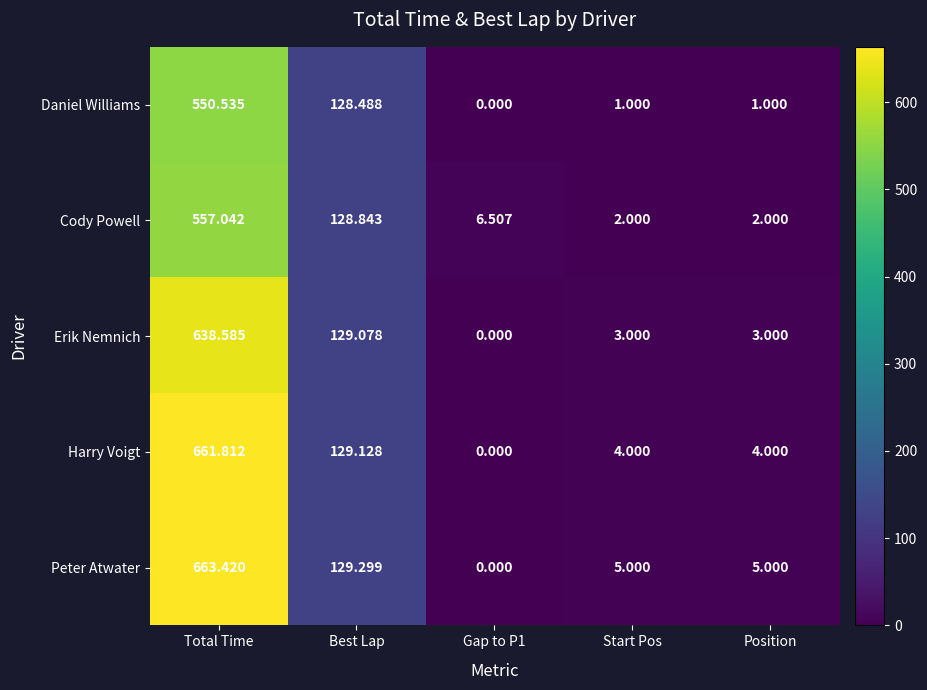

At which label is Peter Atwater closest to 331?

Best Lap